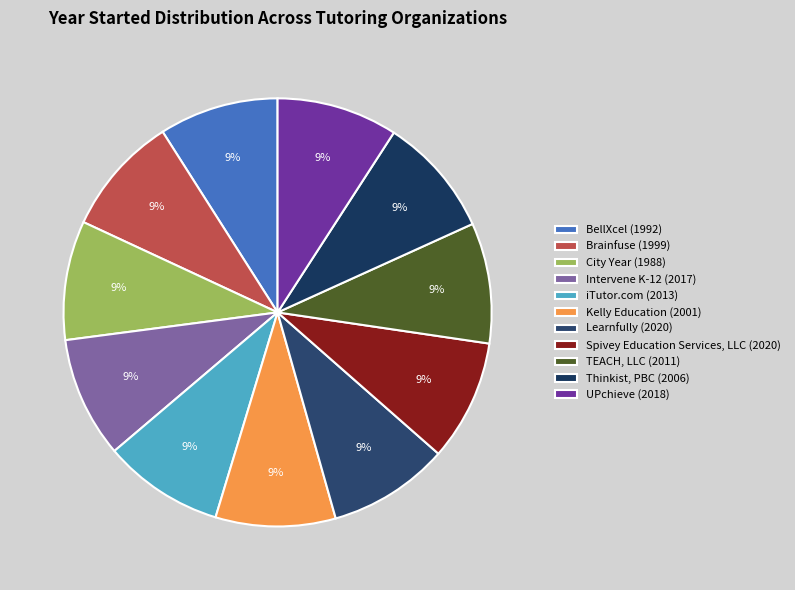

Count the number of slices in the pie.

11